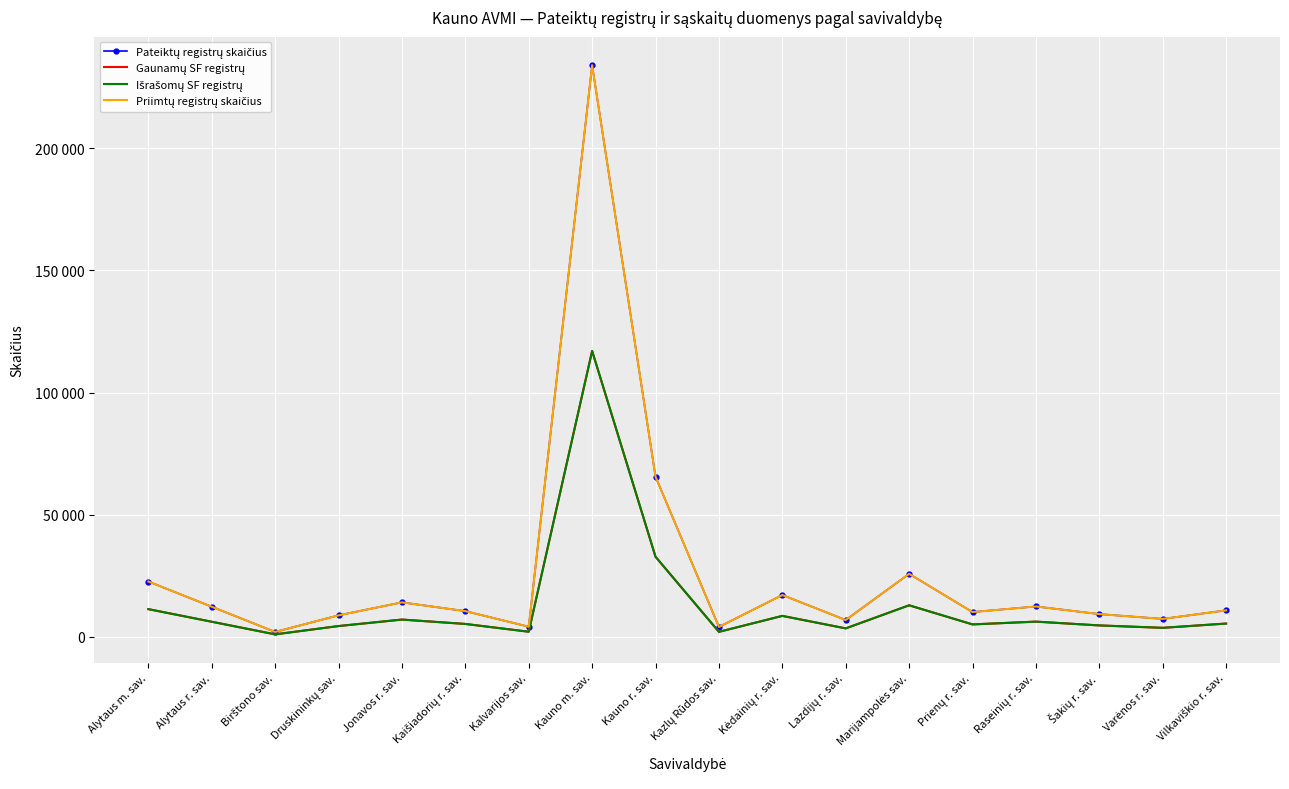

True or false: Pateiktų registrų skaičius and Priimtų registrų skaičius intersect in this chart.

False